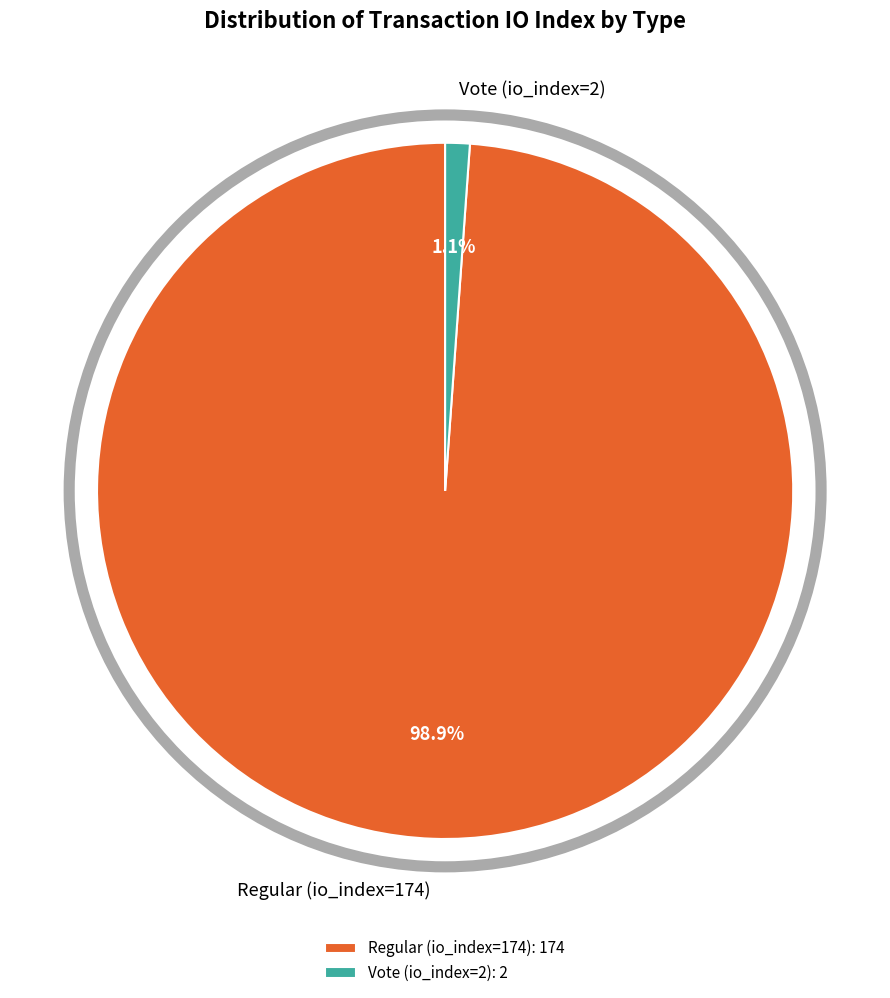

Does any single category account for the majority?

Yes